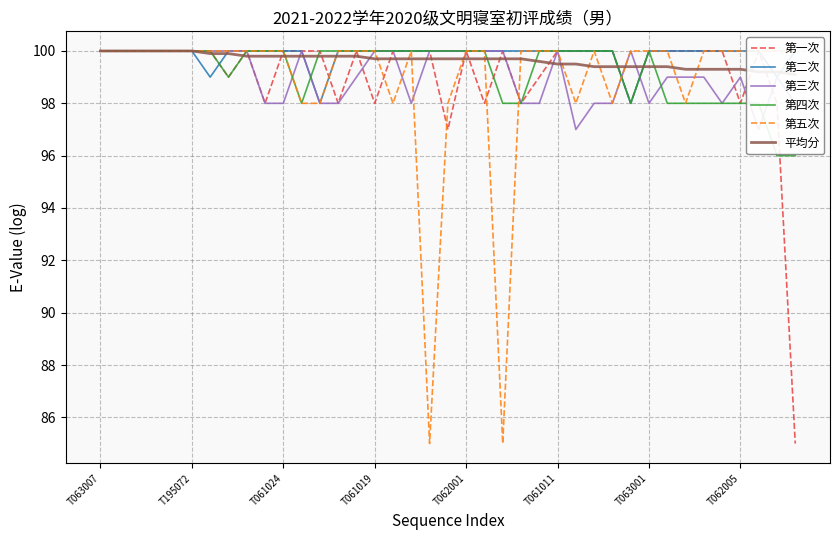

The 平均分 series shows 36.9 at 36. True or false?

False